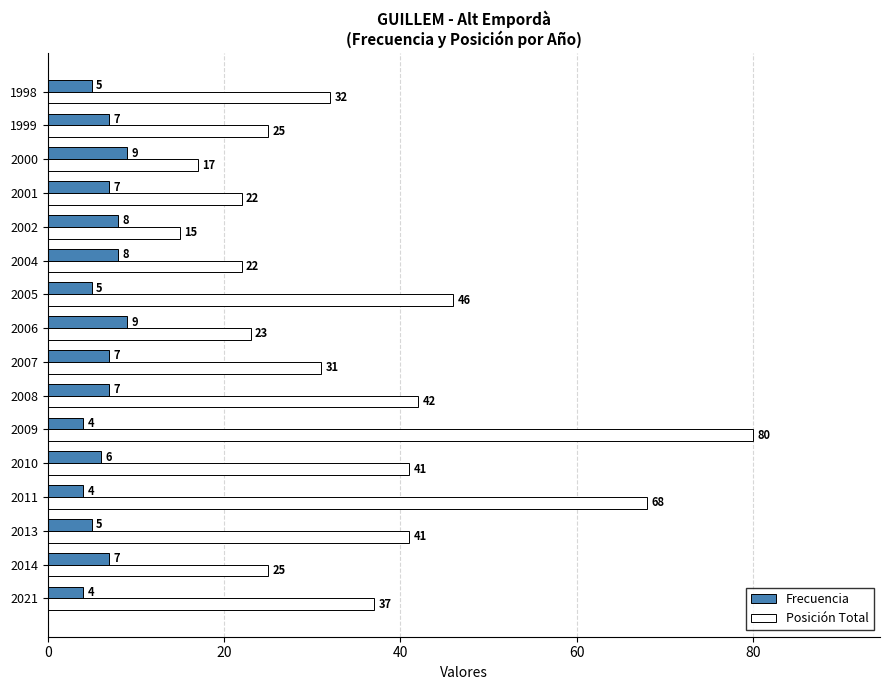

What is the maximum value for Frecuencia?

9